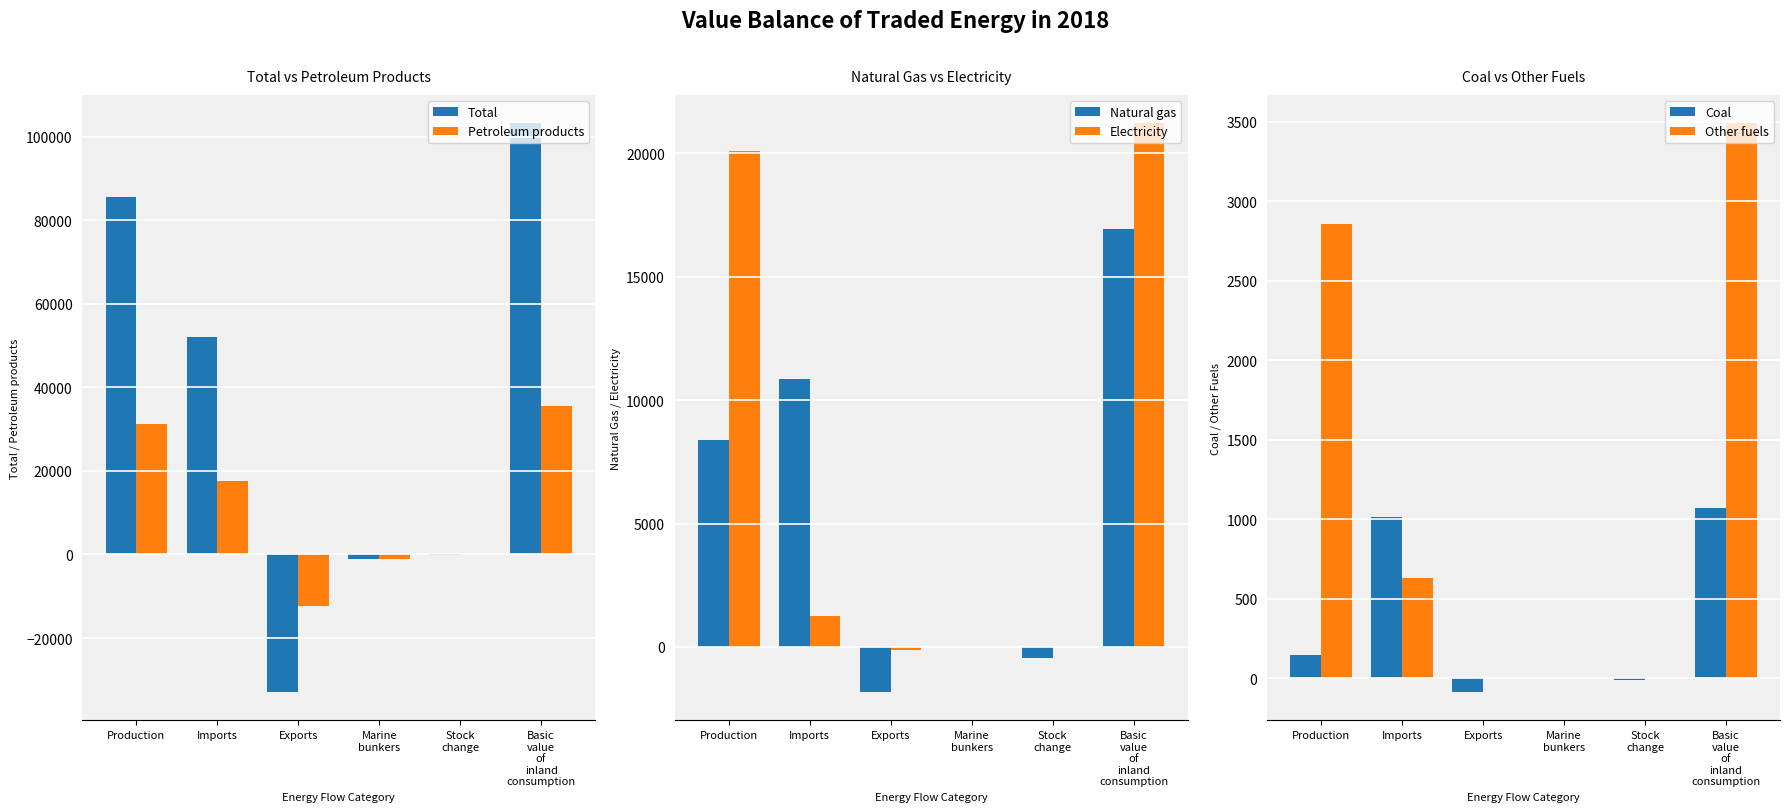

How many categories are shown in the chart?

6